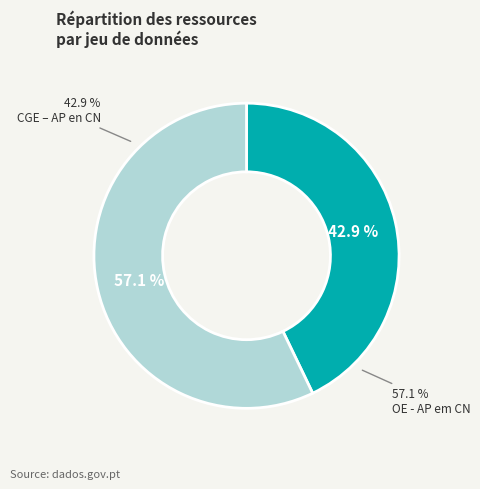

Which category has the smallest portion of the pie?

CGE – AP en CN